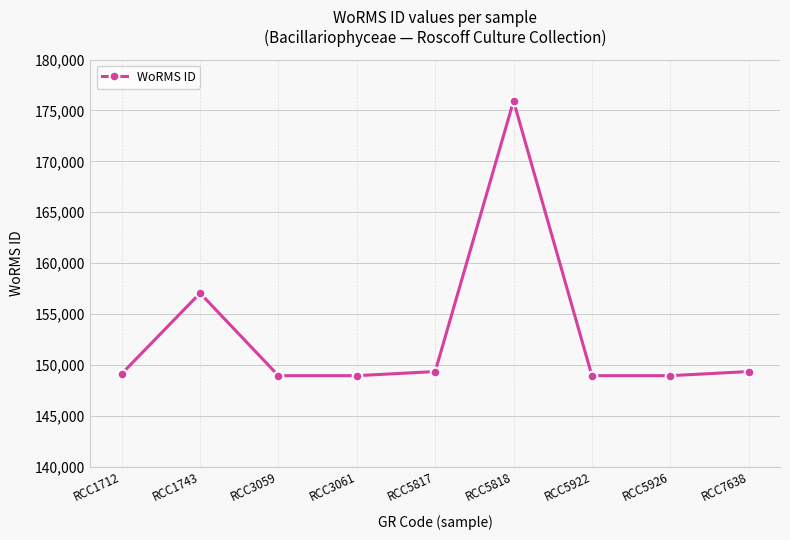

How many categories are shown in the chart?

9